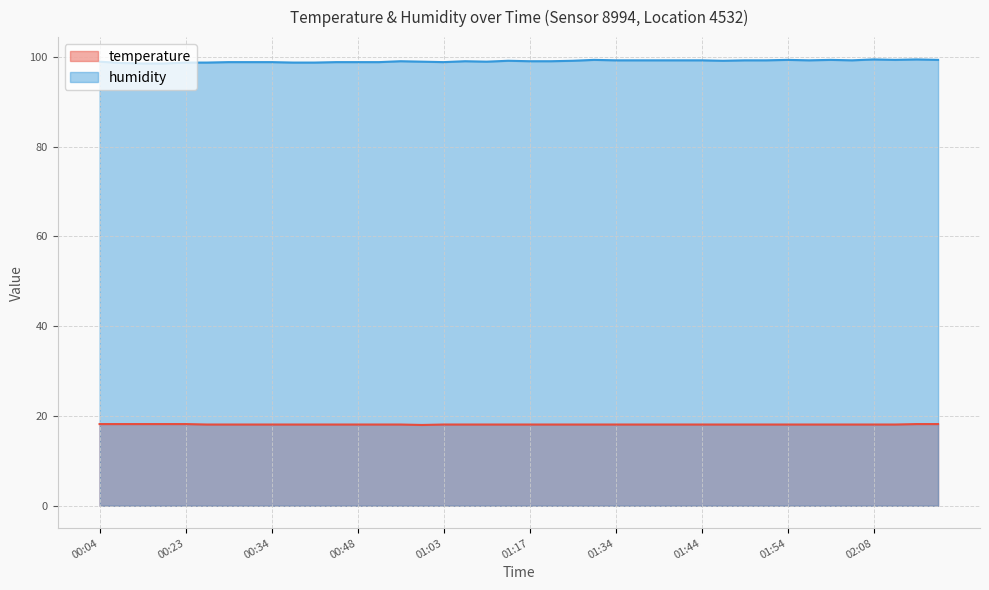

What is the difference between the second highest and second lowest values in the humidity series?

0.9